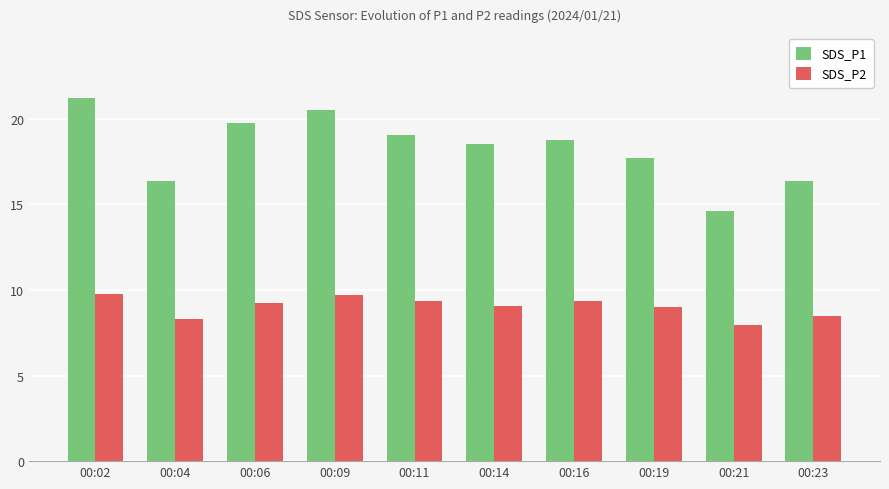

Is it true that SDS_P2 equals 14.0 at 00:19?

False